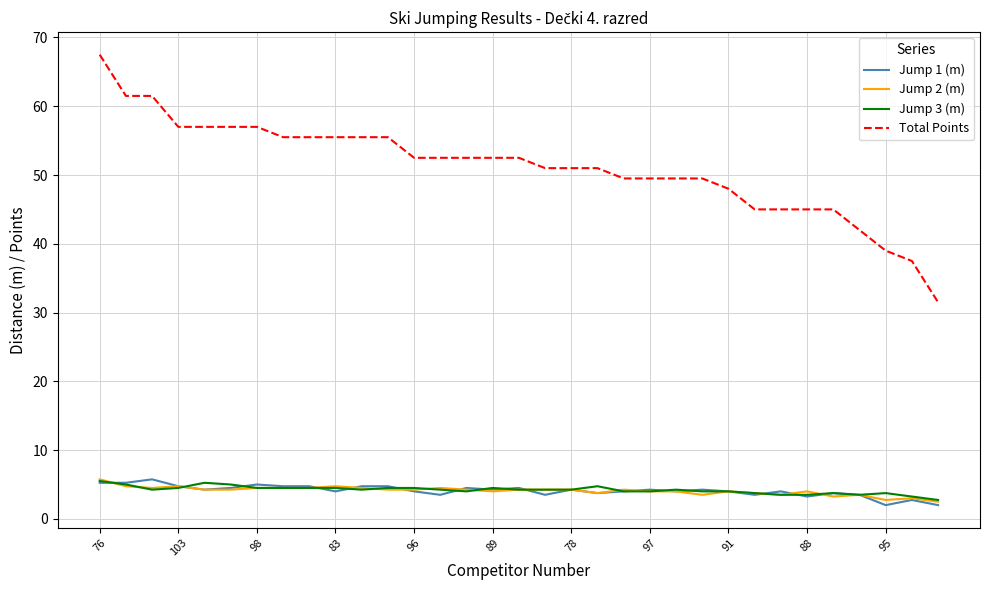

What is the maximum value for Jump 3 (m)?

5.5